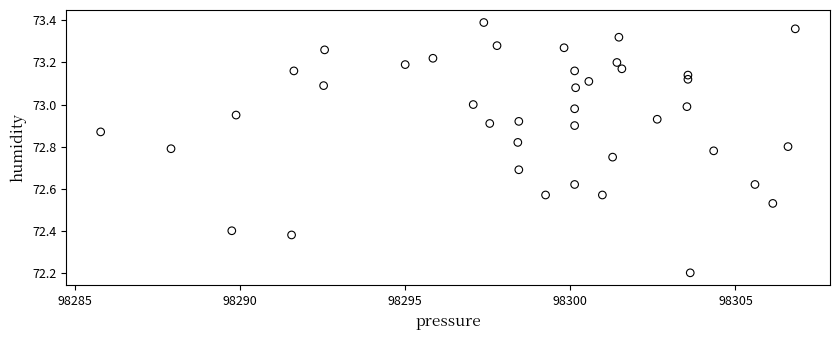

What Y value in the scatter plot is closest to 72?

72.2